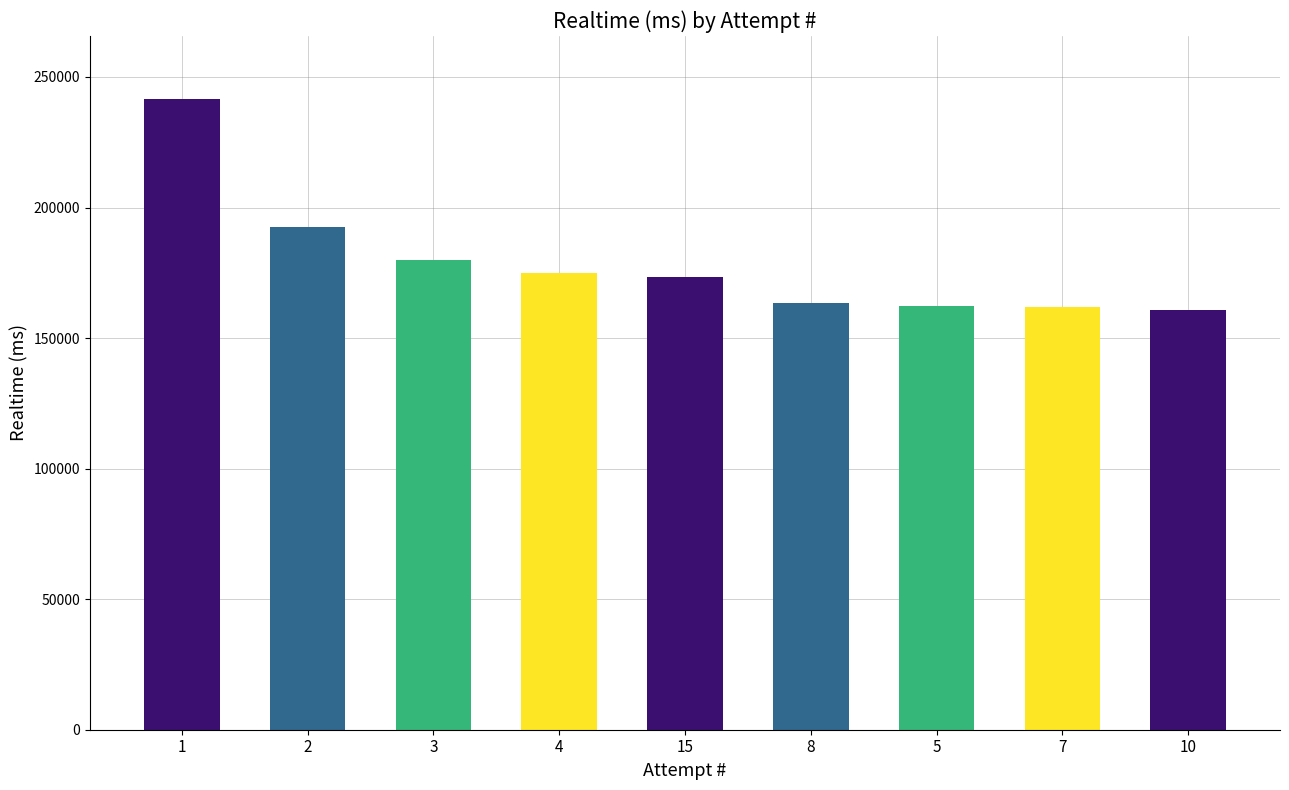

True or false: the data shows 282143 at 7.

False